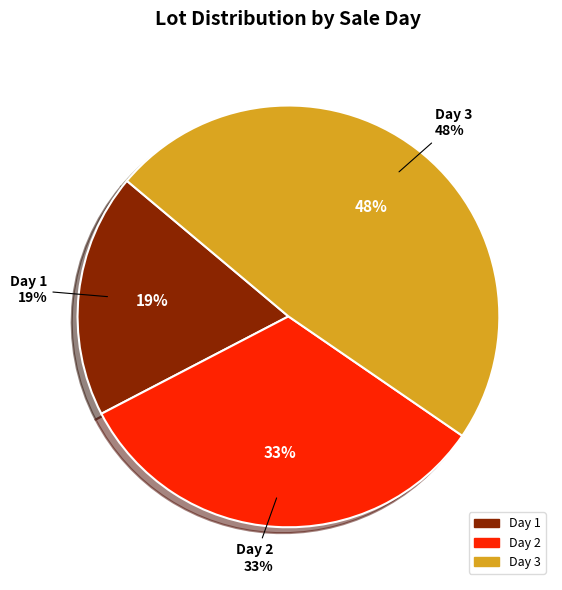

True or false: Day 2 accounts for 46% of the total.

False